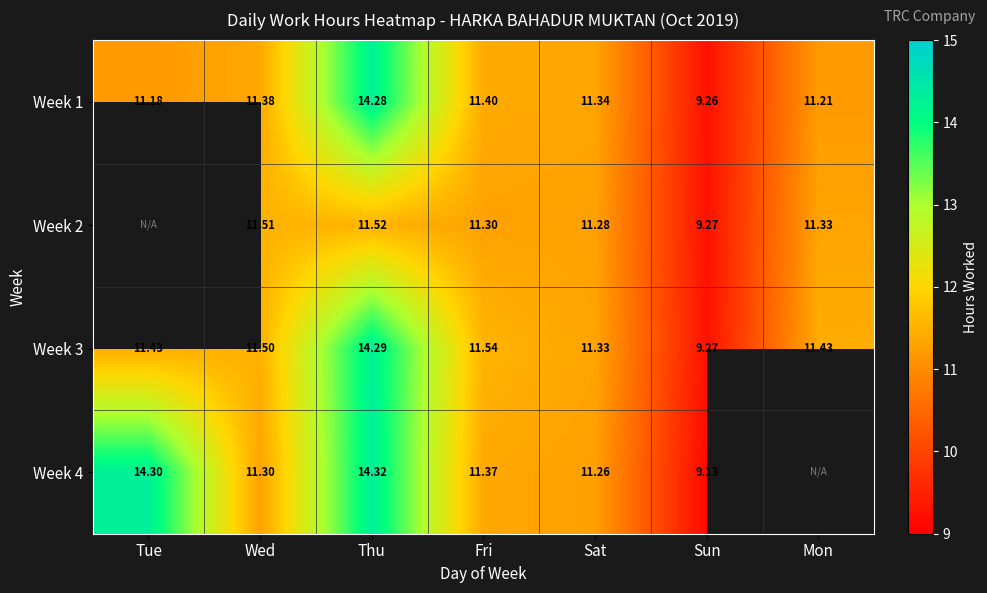

What is the sum of the Week 4 values at Fri and Tue?

25.7